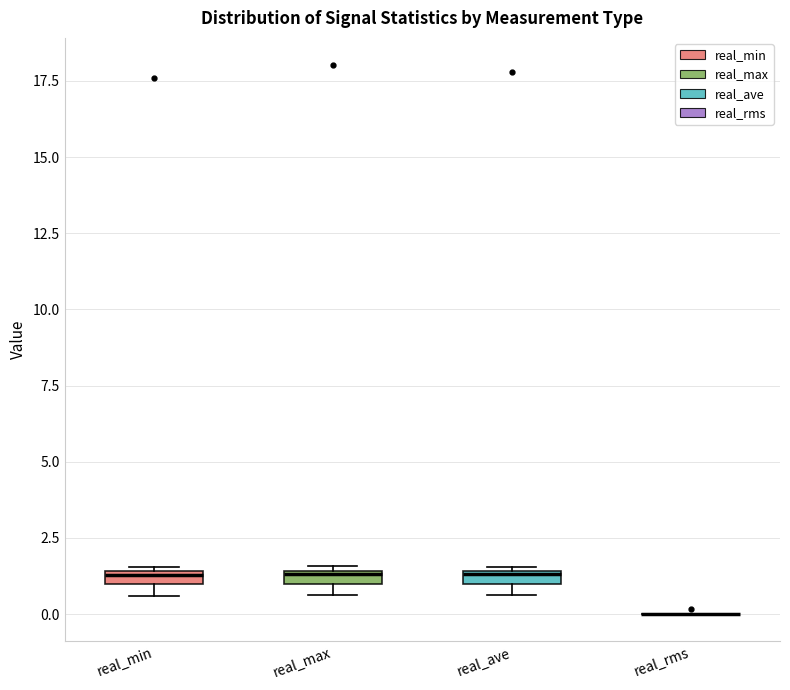

Where is the lower edge of the box for real_max on the y-axis? The values are not printed on the chart, so give them approximately, as read against the axis.

1.0